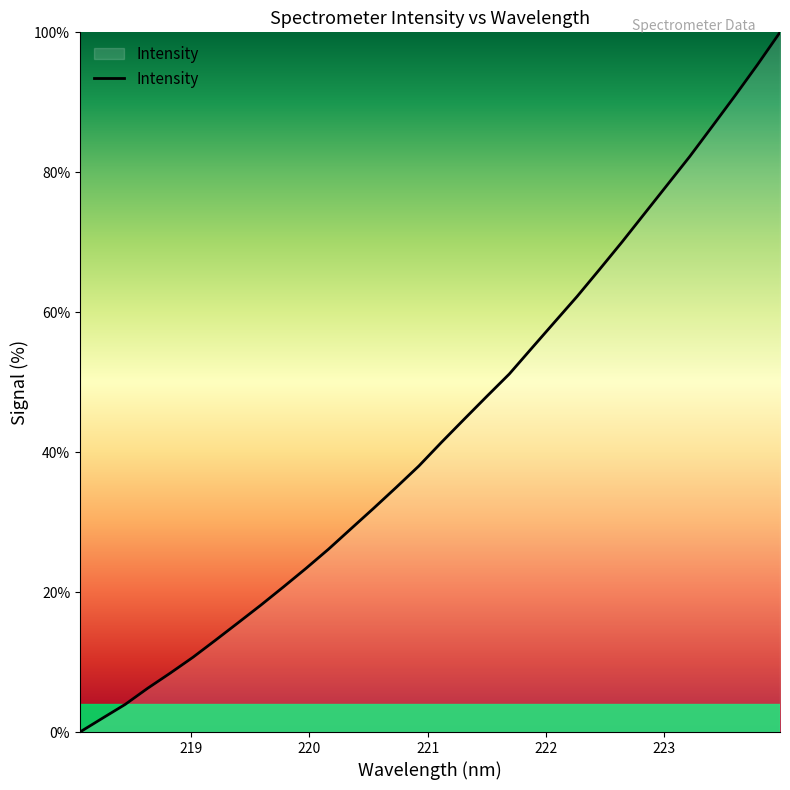

What is the average value?

43.3